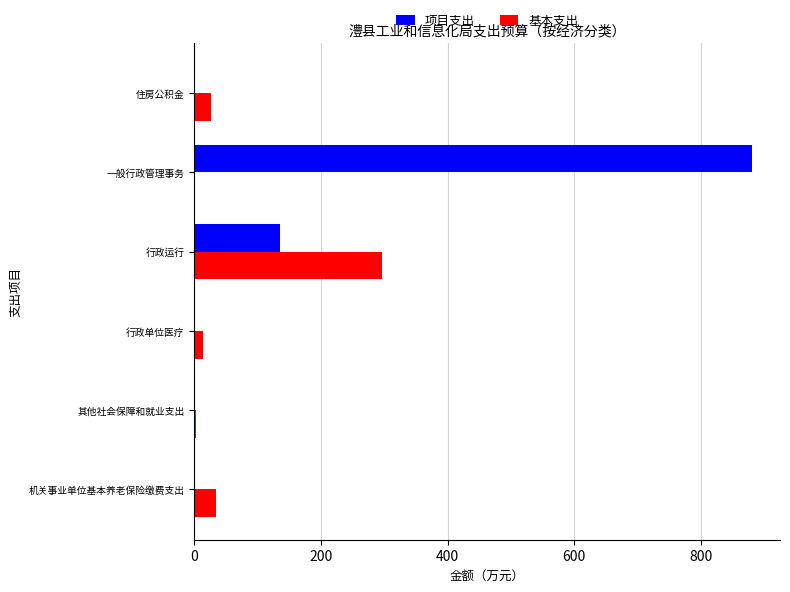

How many values in the 项目支出 series exceed 0?

2